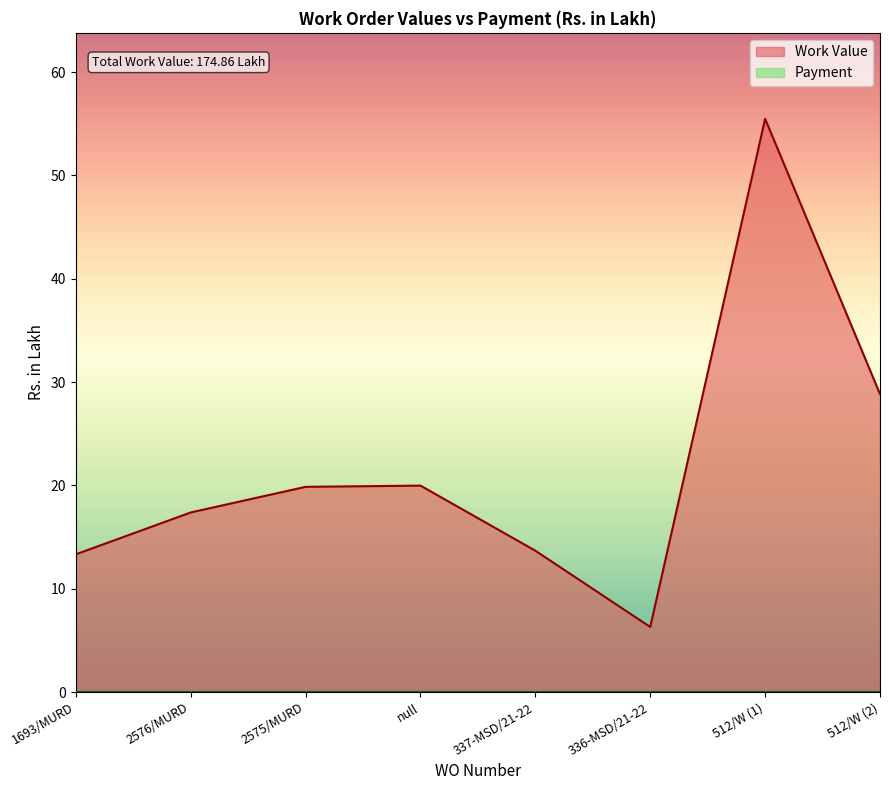

How many series are shown in this chart?

2